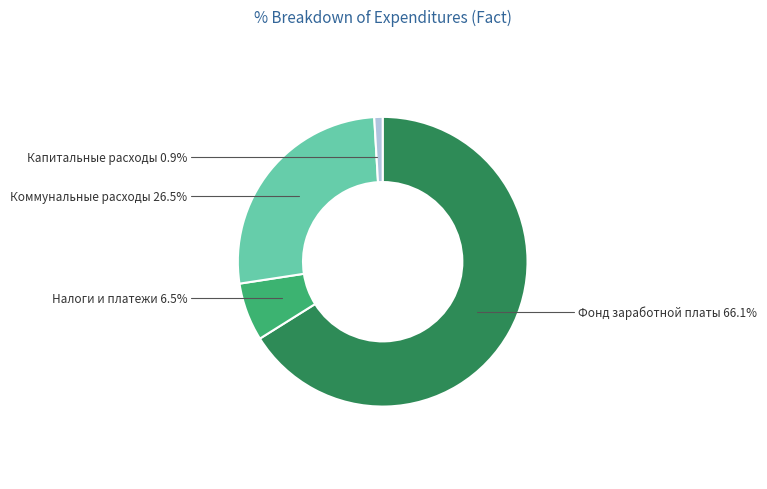

Does any single category account for the majority?

Yes